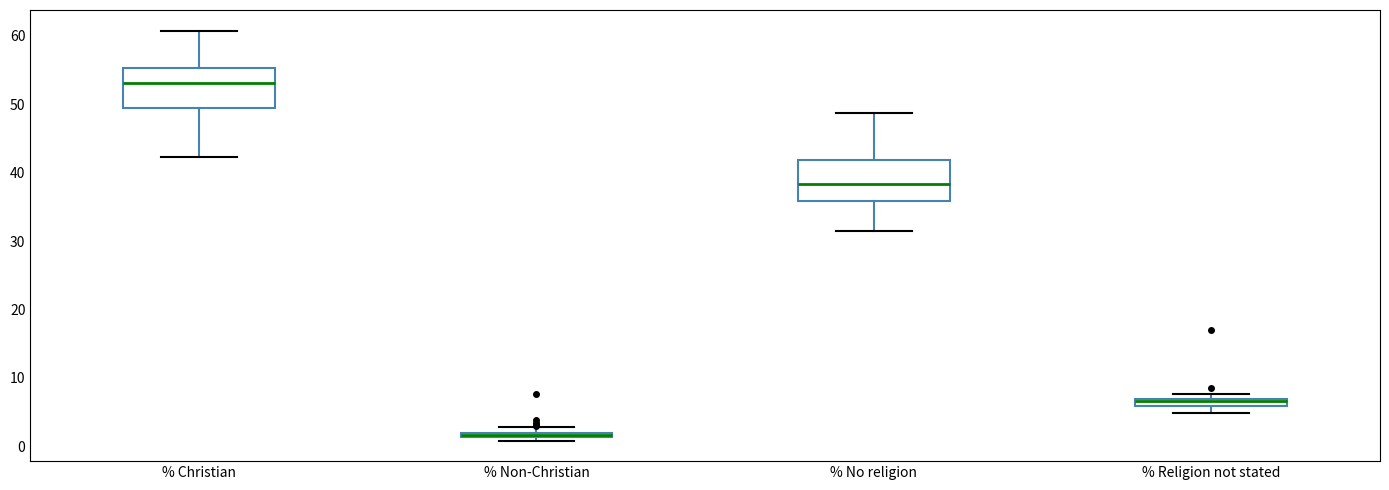

Where is the upper edge of the box for % Non-Christian on the y-axis? The values are not printed on the chart, so give them approximately, as read against the axis.

2